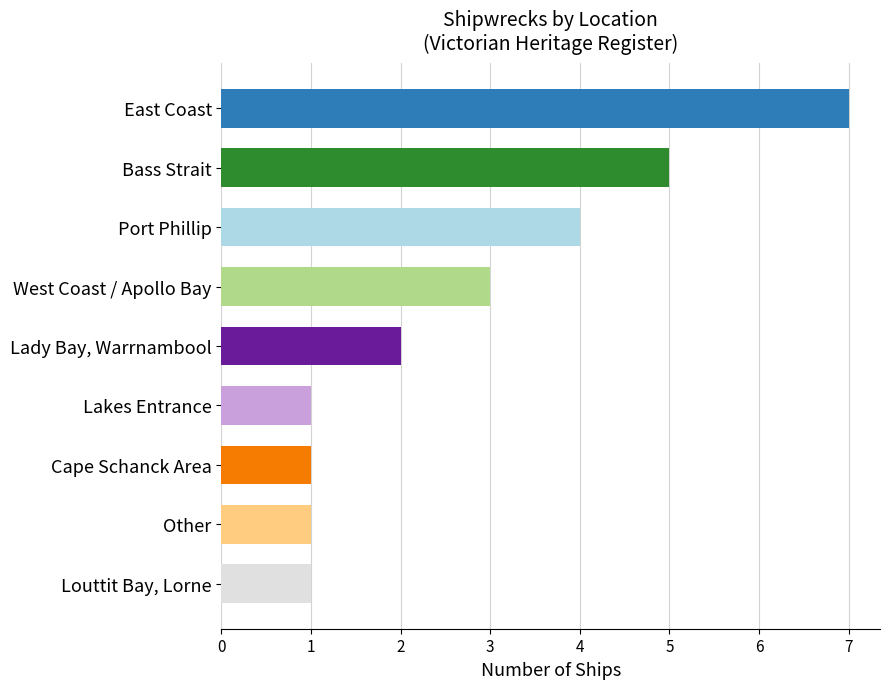

How many values are between 1 and 4?

7